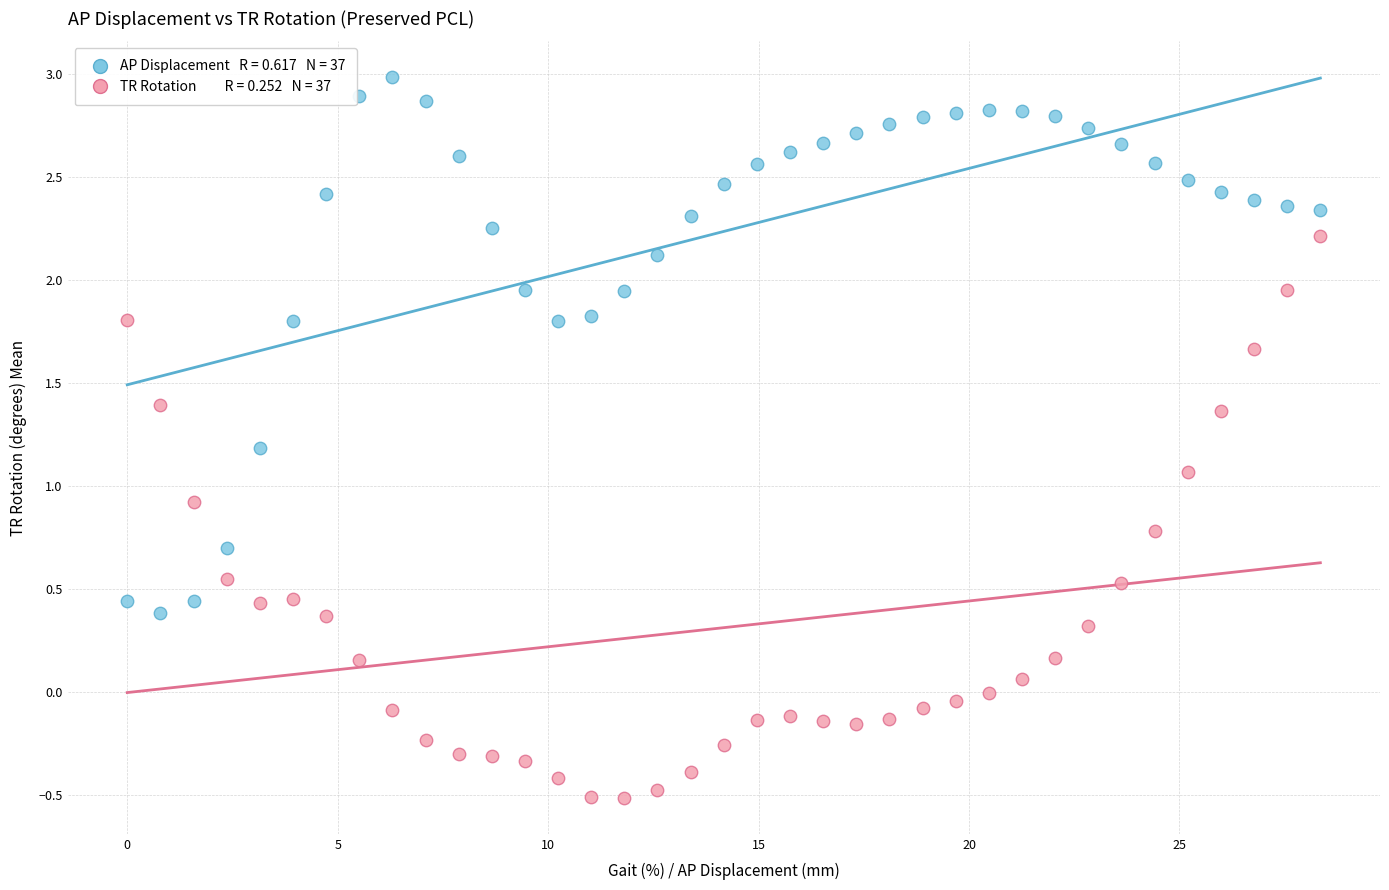

Across all data points, what is the range of X values (max minus min)?

28.3